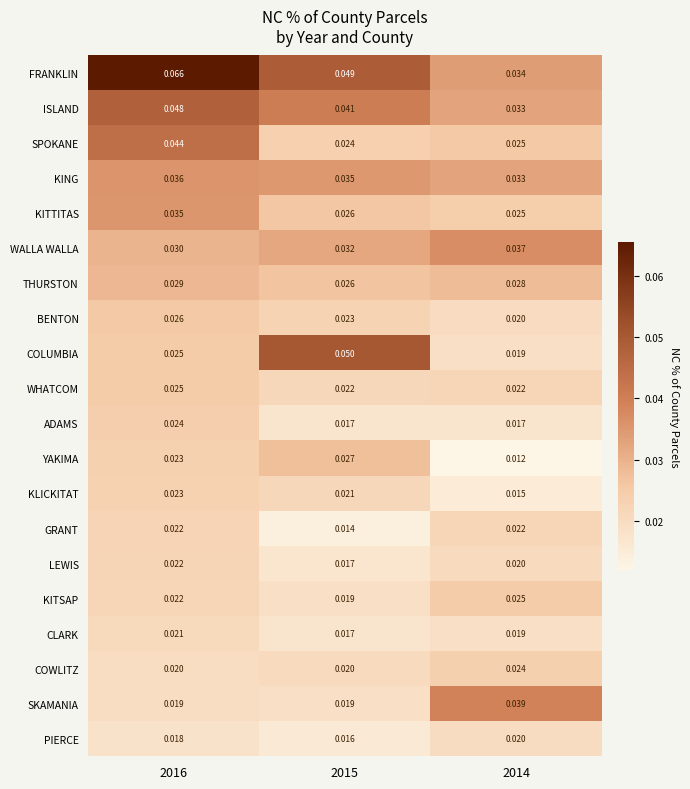

Which category has the lowest value across all series?

2014